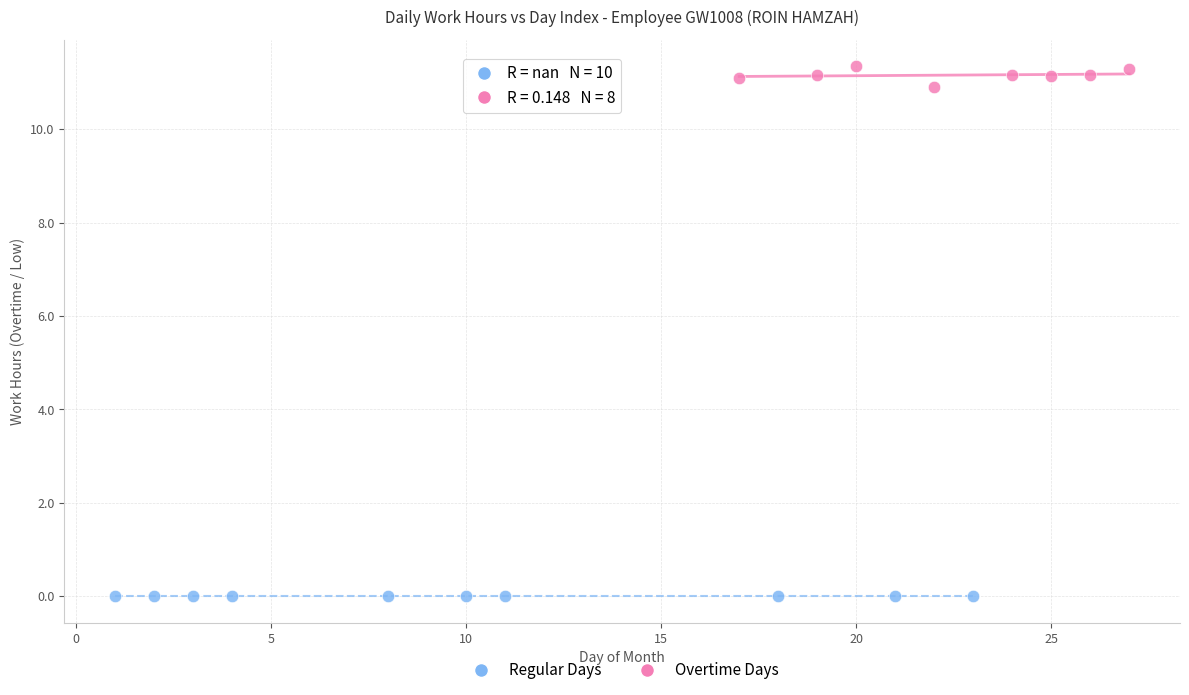

Which series reaches the maximum Y coordinate?

Overtime Days